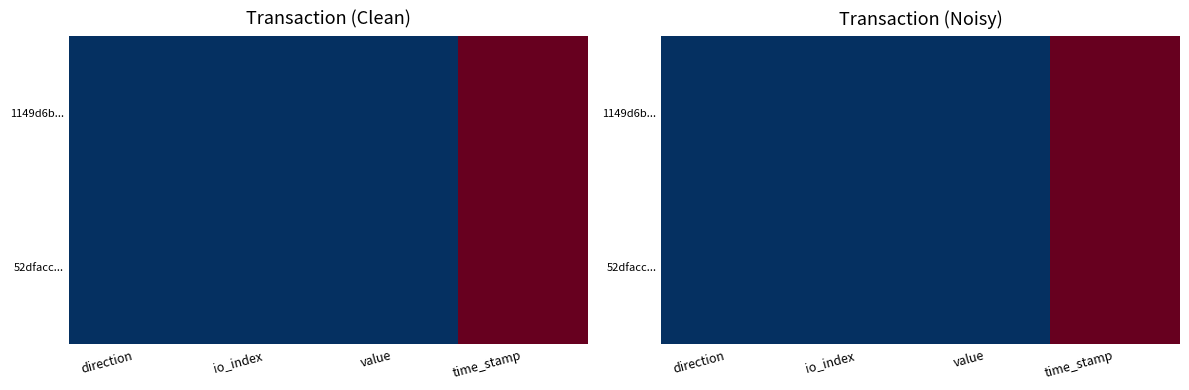

Which has a higher value, io_index or direction?

io_index